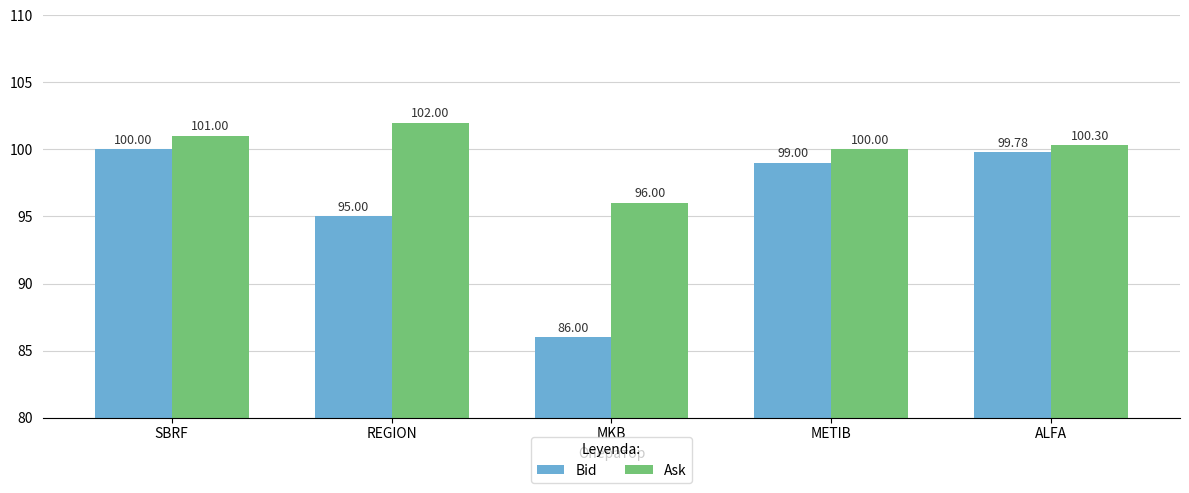

The value of Bid at REGION is 124.1. True or false?

False